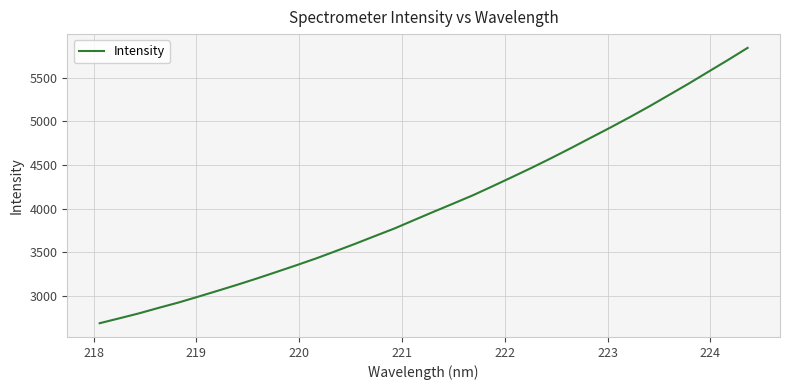

What is the smallest value displayed?

2690.5